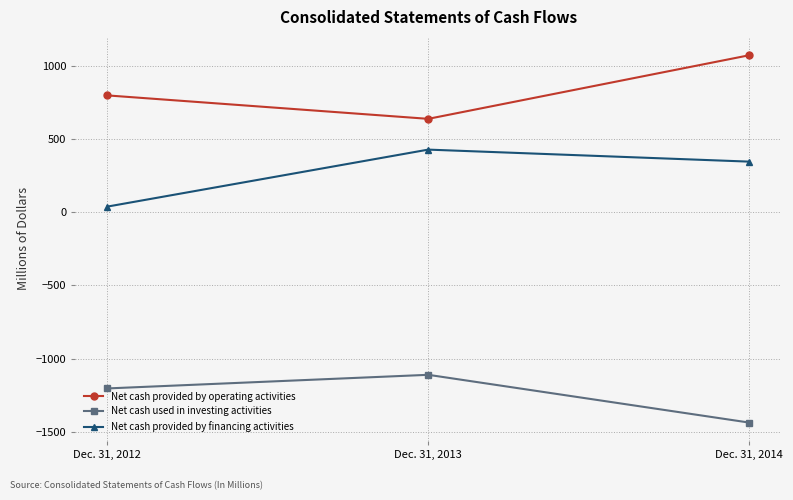

Reading left to right, list all the values displayed in this chart.

Net cash provided by operating activities: Dec. 31, 2012=796	Dec. 31, 2013=636	Dec. 31, 2014=1070
Net cash used in investing activities: Dec. 31, 2012=-1204	Dec. 31, 2013=-1111	Dec. 31, 2014=-1437
Net cash provided by financing activities: Dec. 31, 2012=37	Dec. 31, 2013=426	Dec. 31, 2014=344